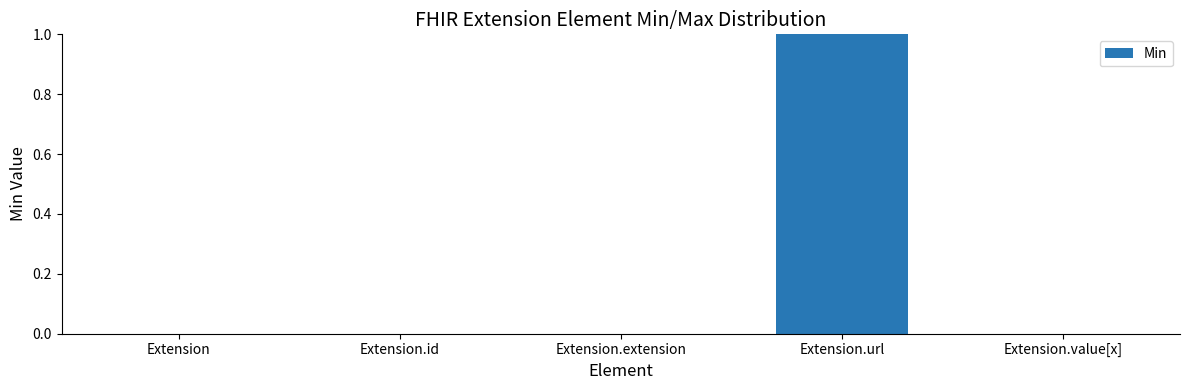

Are the bars horizontal?

No